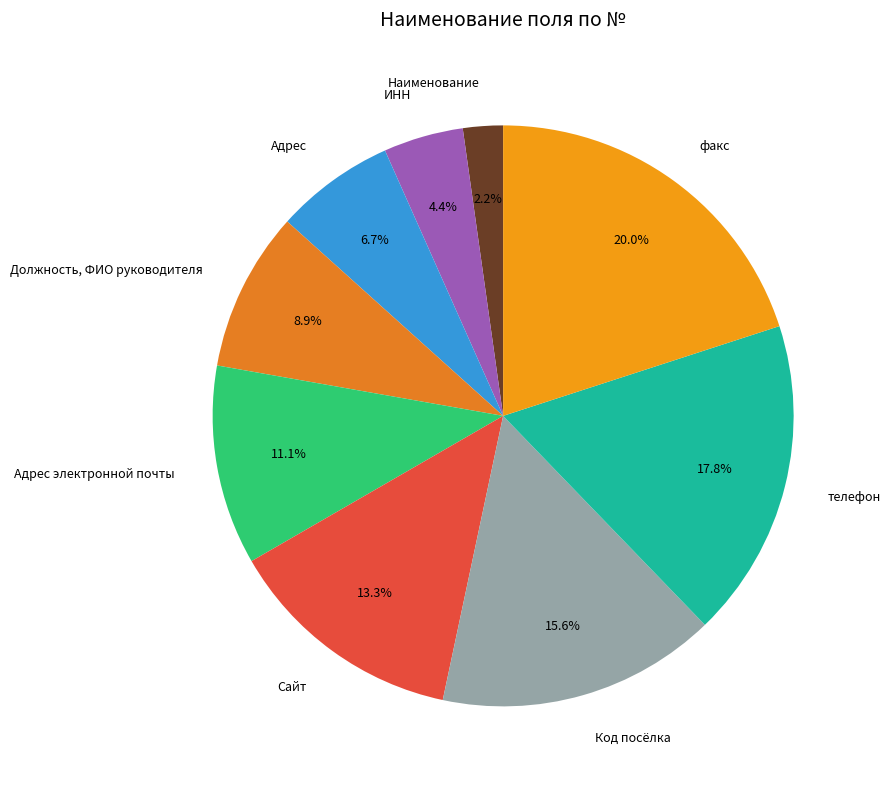

The Адрес электронной почты slice represents 11% of the pie. True or false?

True